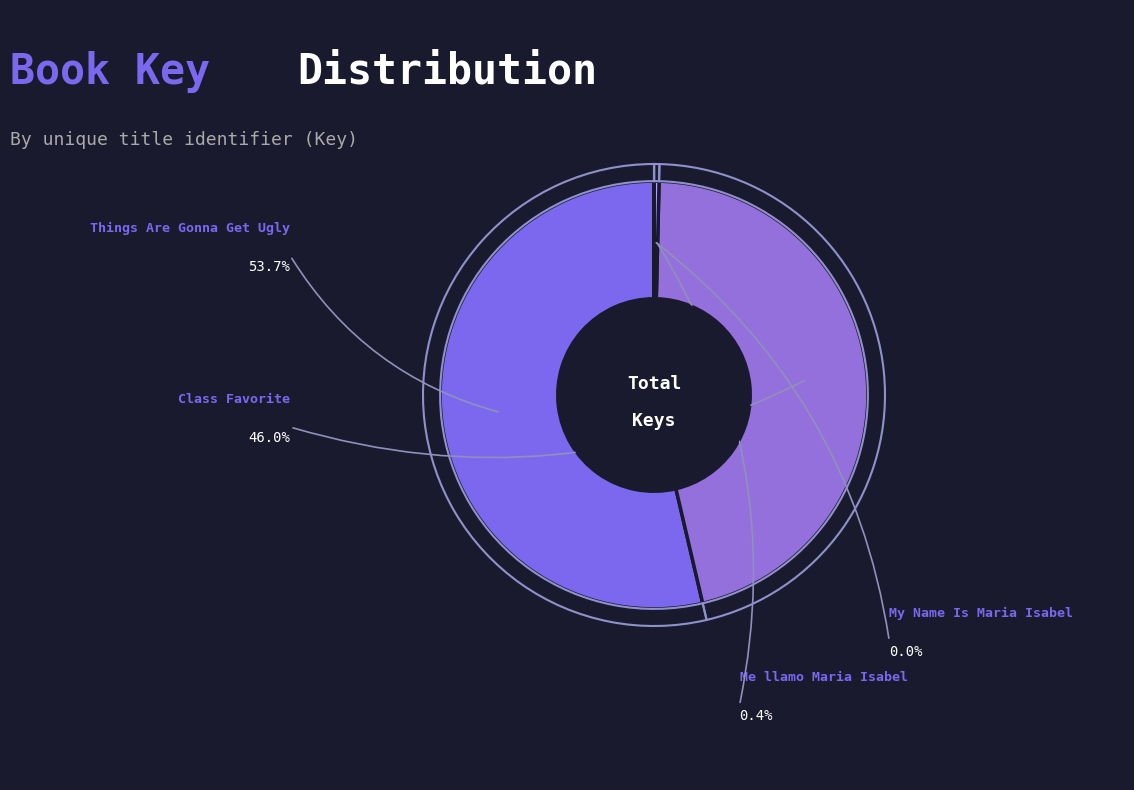

Count the number of slices in the pie.

4